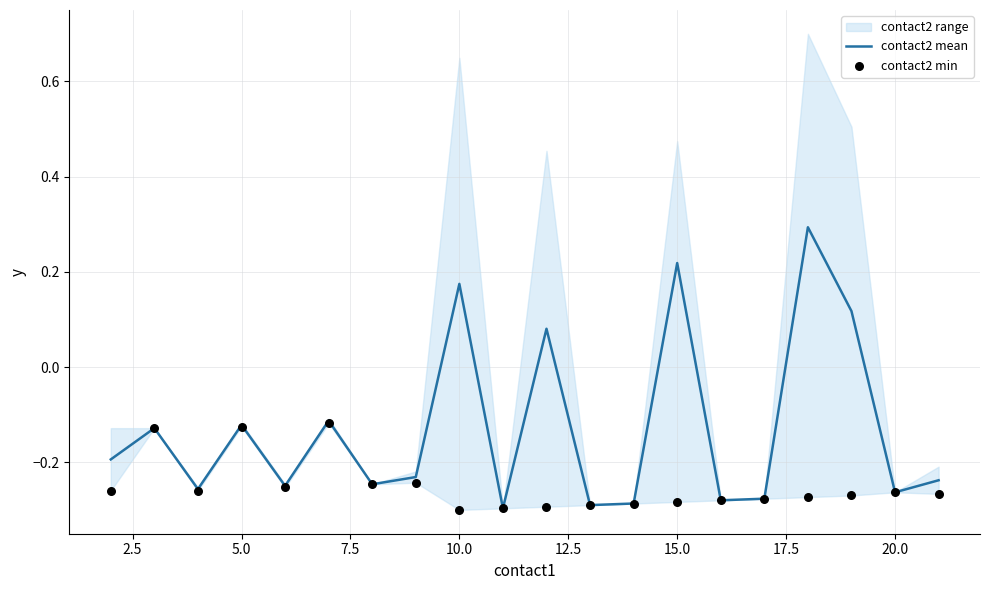

At how many categories does at least one series exceed 0?

5